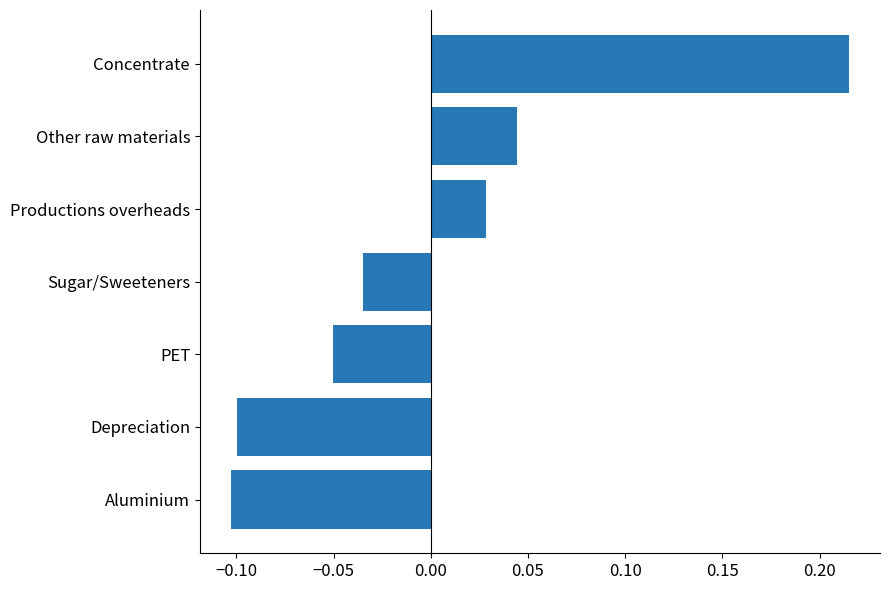

How many positive values are there?

3